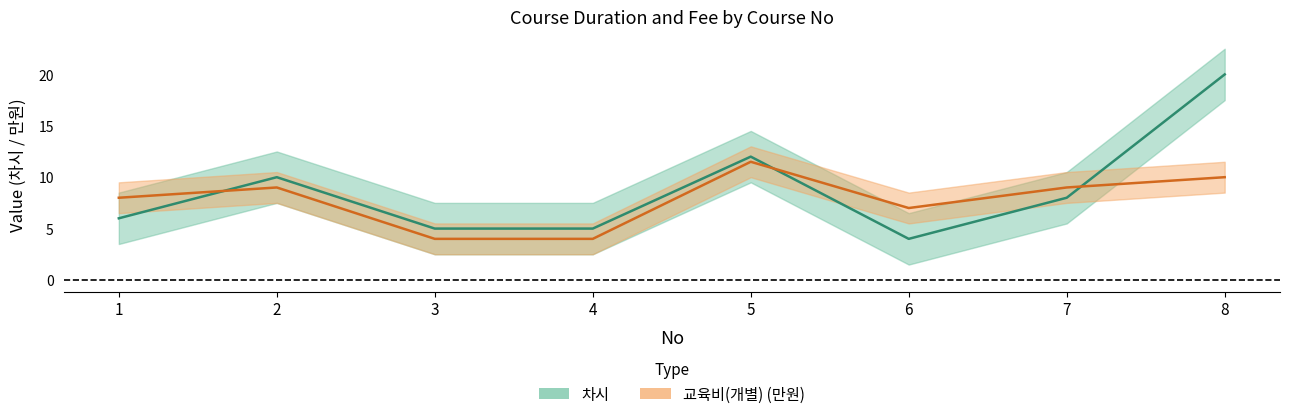

What is the value of the 교육비(개별) point at the 1st from the left?

8.0